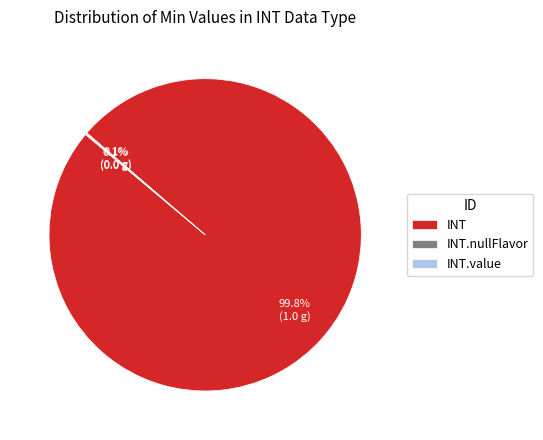

Which category has the biggest portion of the pie?

INT